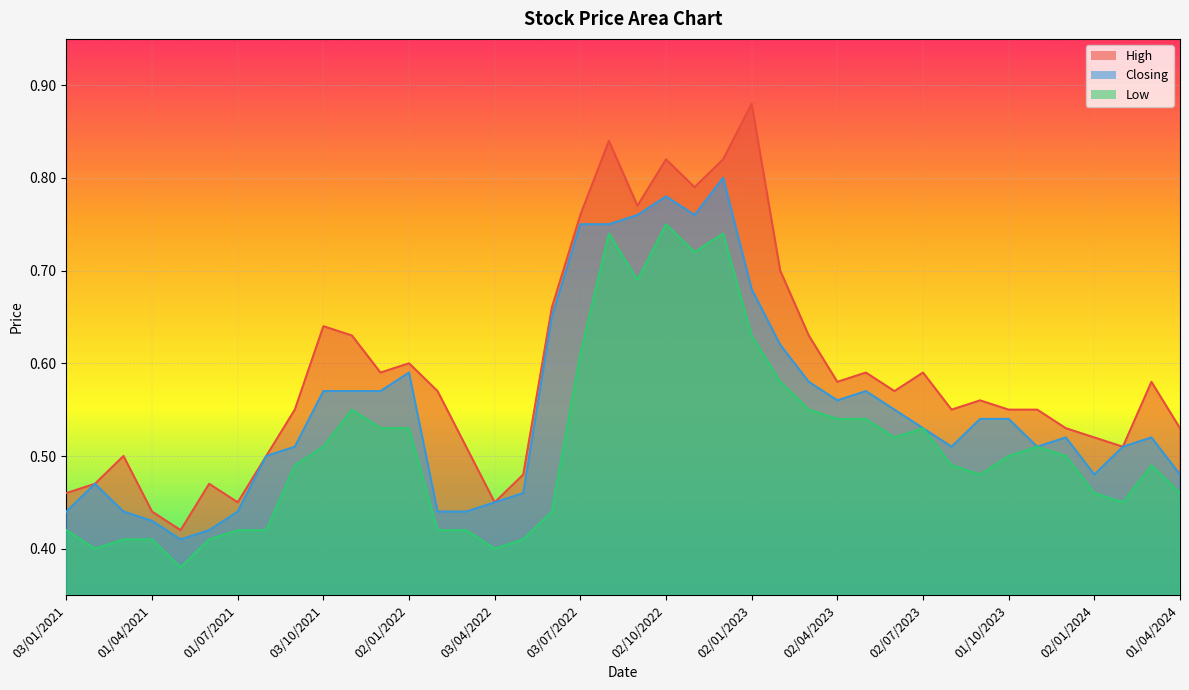

Rank the series at 01/02/2024 from highest to lowest value.

High, Closing, Low